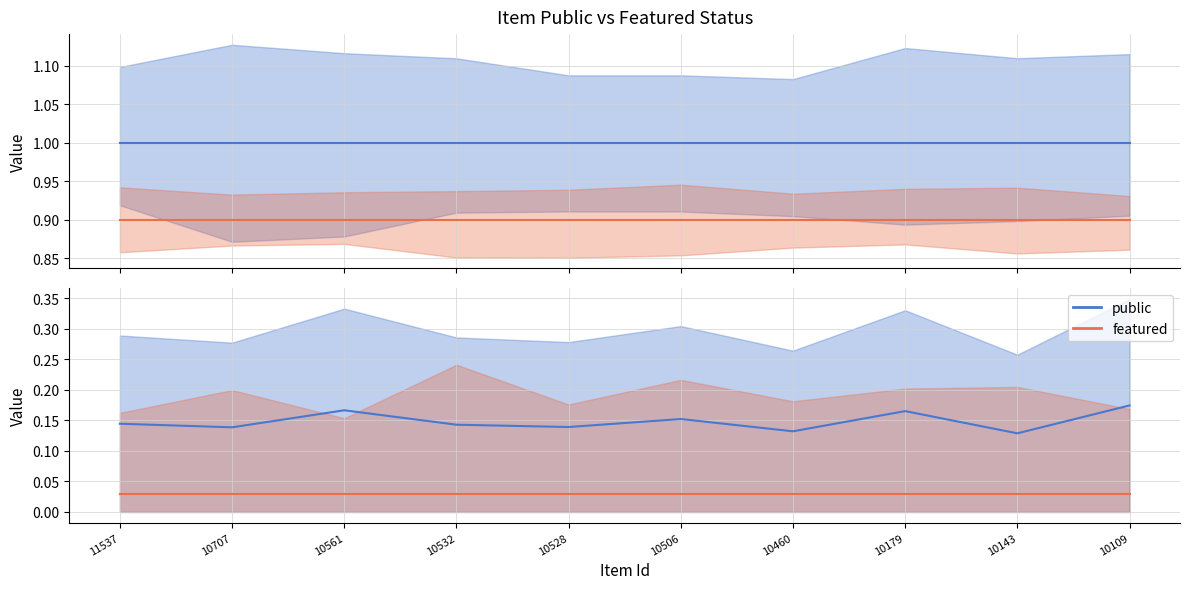

True or false: featured and public intersect in this chart.

False